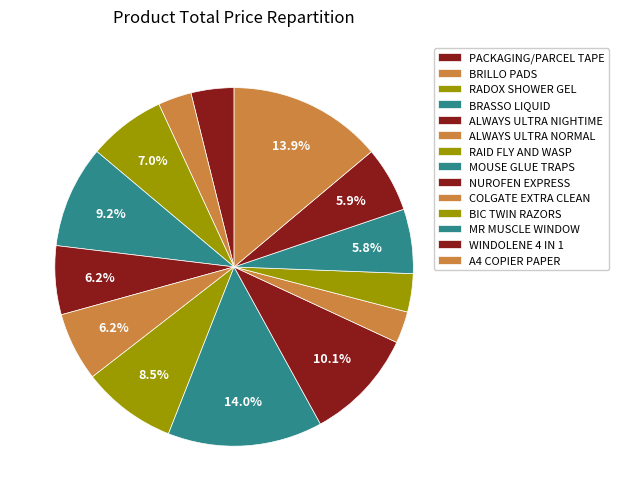

Combined, what portion of the pie is BRASSO LIQUID and A4 COPIER PAPER?

23.1%